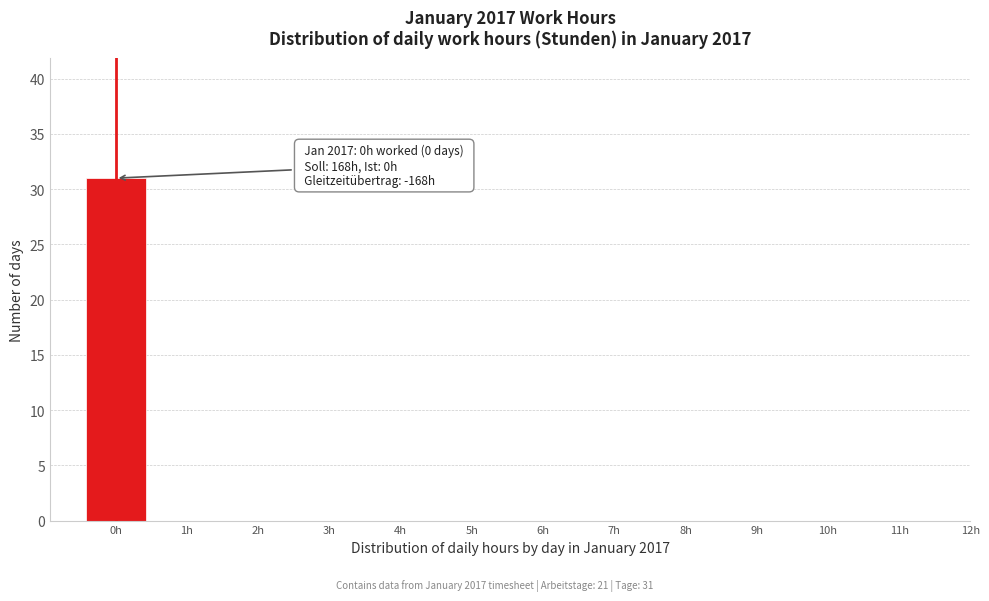

Reading left to right, what are all the values shown in this chart?

0h=31	1h=0	2h=0	3h=0	4h=0	5h=0	6h=0	7h=0	8h=0	9h=0	10h=0	11h=0